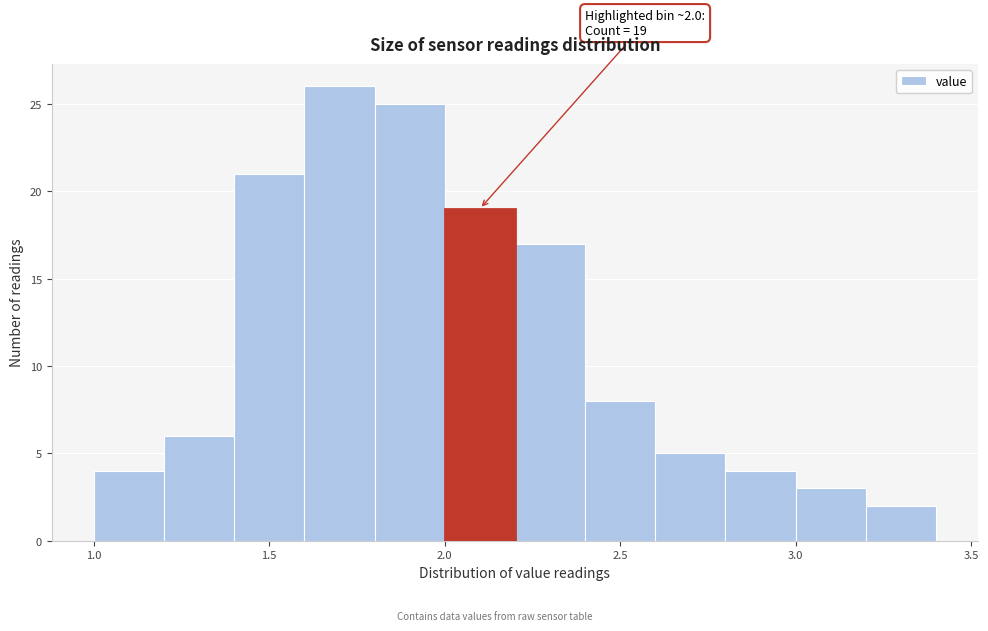

Over which range of the x-axis is the bar tallest?

1.6 to 1.8